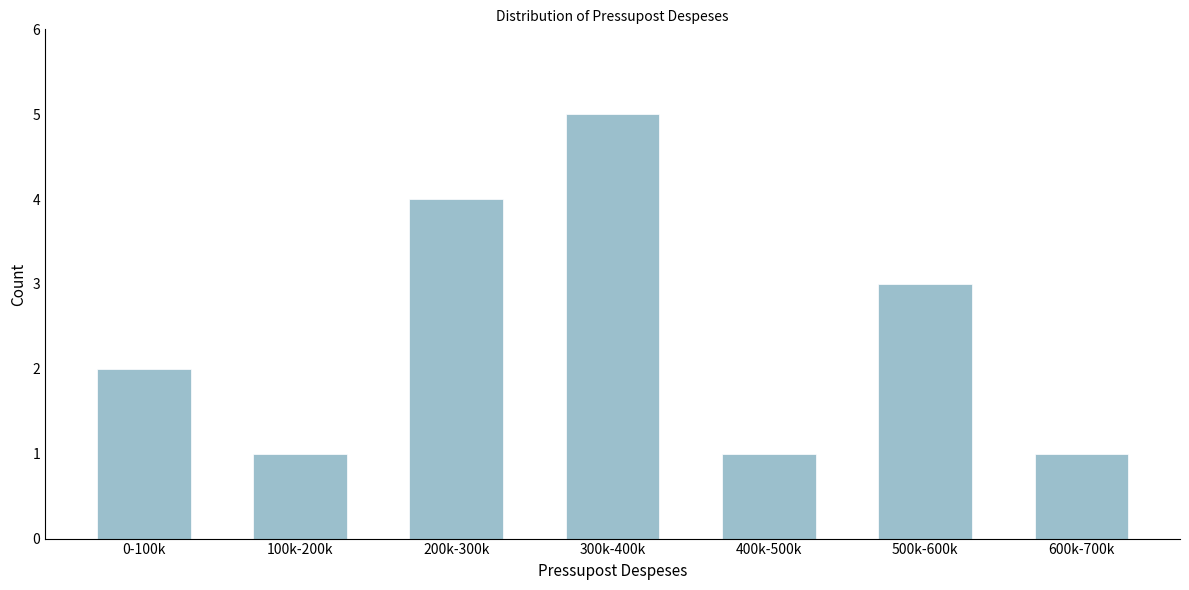

Reading left to right, transcribe all the data shown in this chart.

2	1	4	5	1	3	1